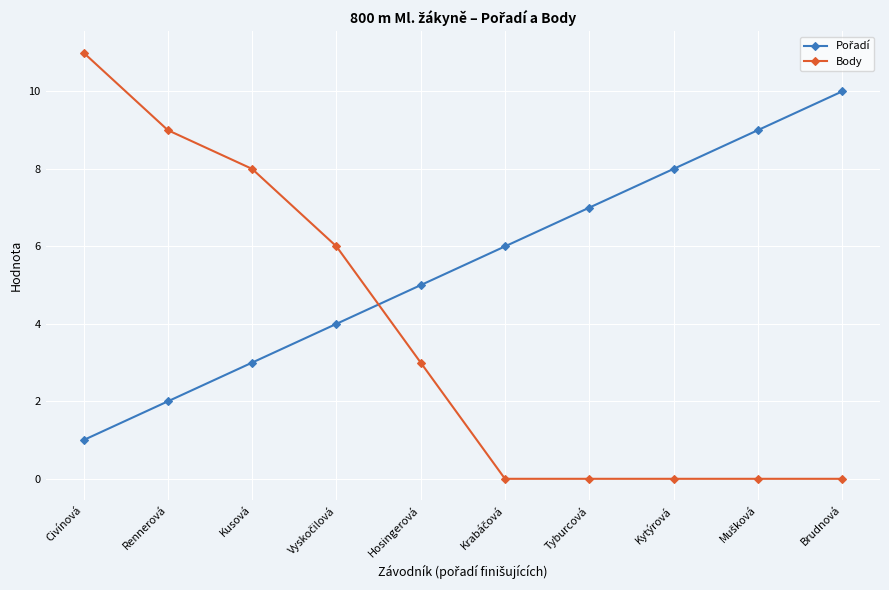

What is the difference between the second highest and minimum values in the Body series?

9